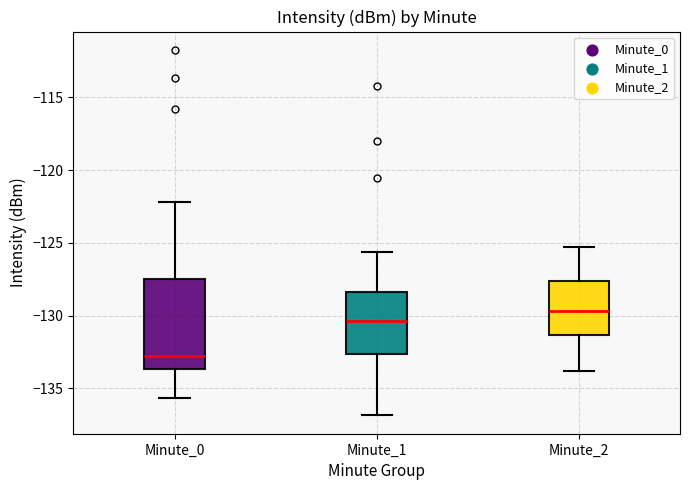

Which box is the tallest, from its lower edge to its upper edge?

Minute_0